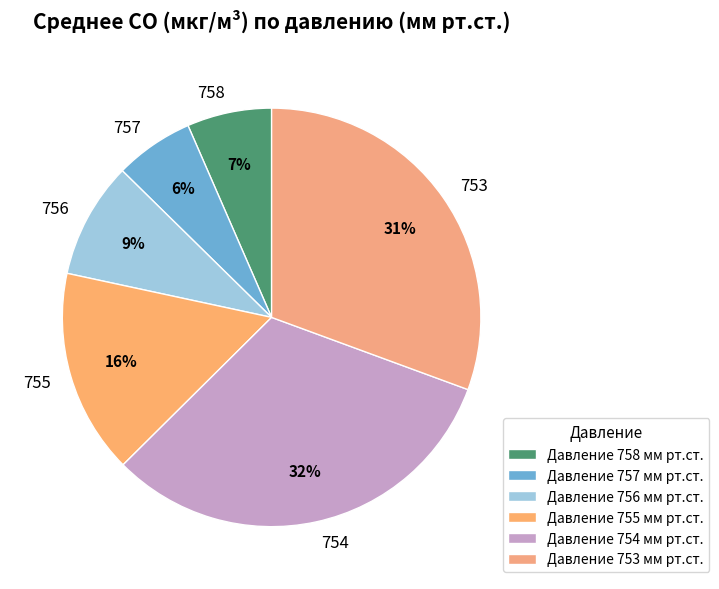

Does 758 represent more than half of the total?

No